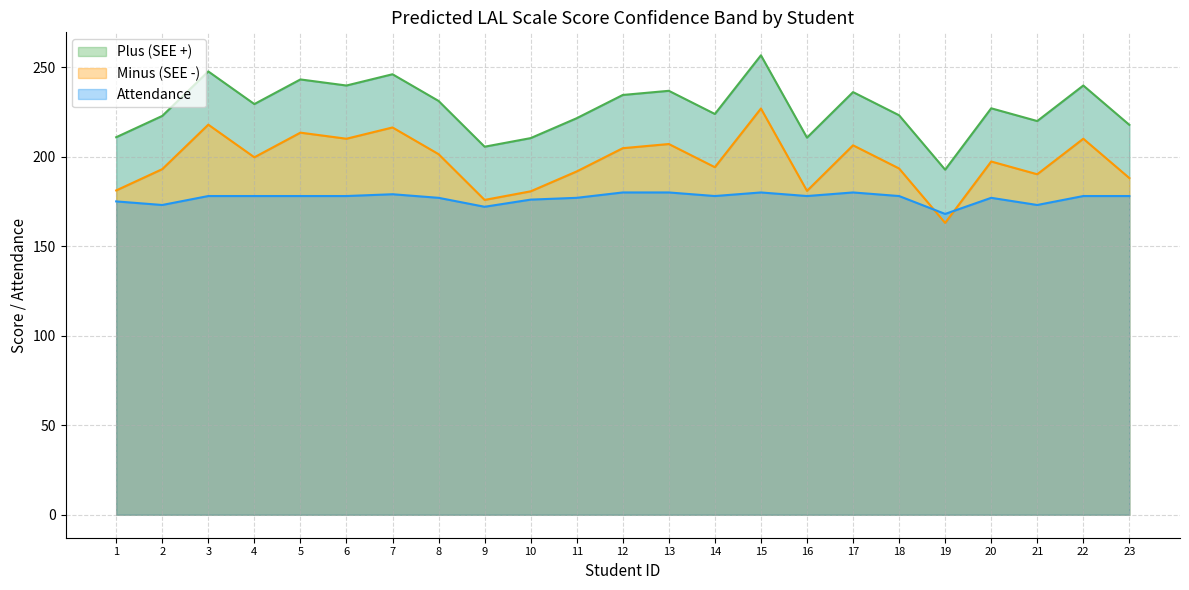

How many intersections are there between Attendance and Minus (SEE -)?

2